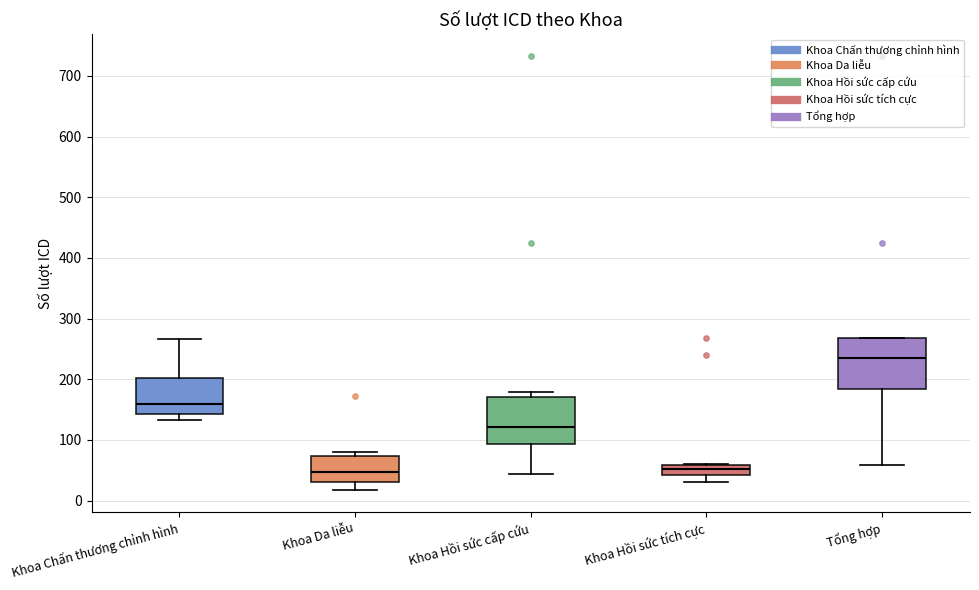

Where is the lower edge of the box for Khoa Hồi sức tích cực on the y-axis? The values are not printed on the chart, so give them approximately, as read against the axis.

40